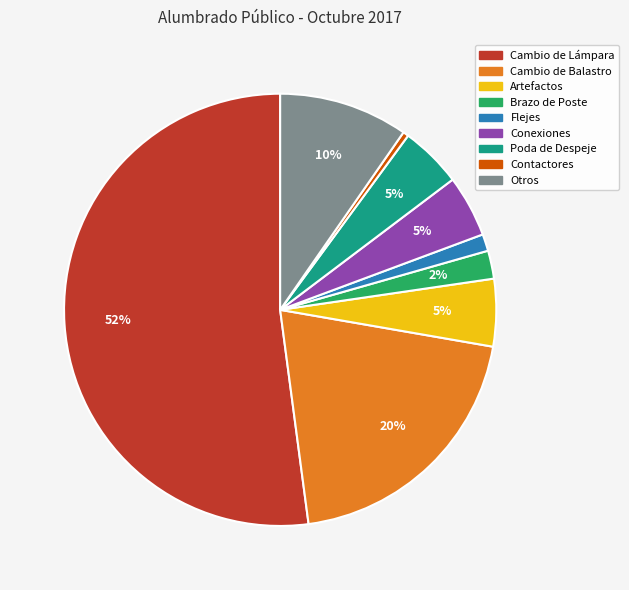

How many slices are in this pie chart?

9